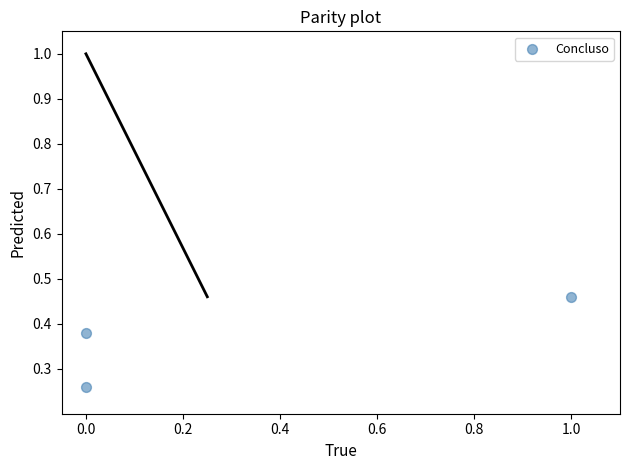

What is the range of X values (max minus min)?

1.0